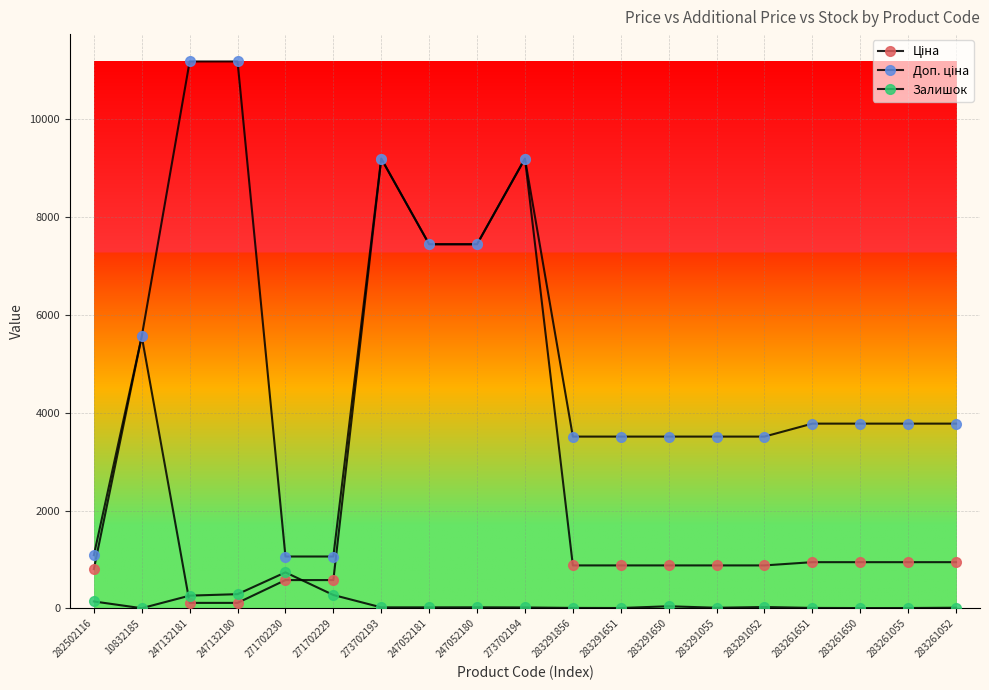

Does the chart have visible grid lines?

Yes